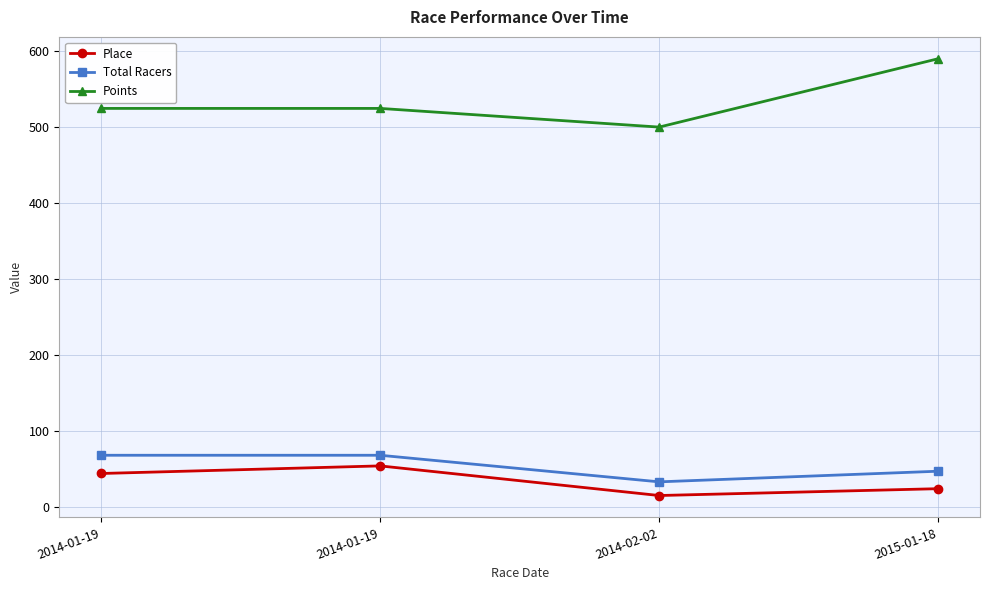

Reading left to right, extract all data points from this chart.

Place: 44.0	54.0	15.0	24.0
Total Racers: 68.0	68.0	33.0	47.0
Points: 524.6	524.6	500.0	590.0